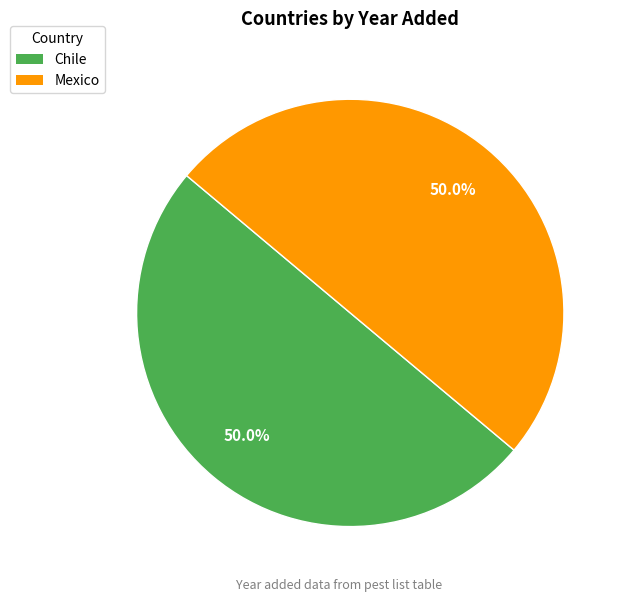

What is the total percentage of Chile and Mexico?

100.0%